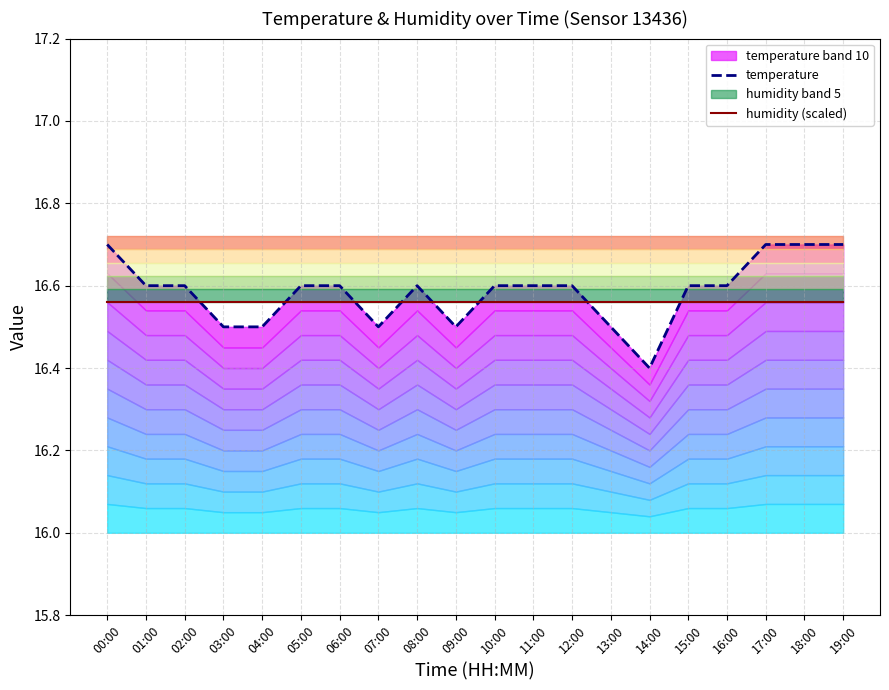

What is the value of the temperature point at the 18th from the left?

16.7